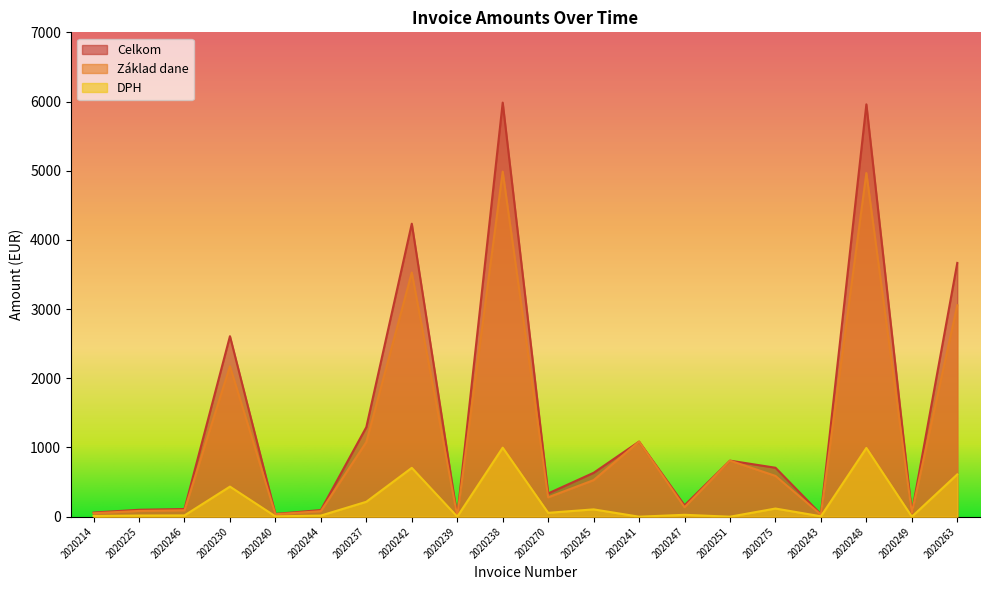

Rank the series at 2020275 from lowest to highest value.

DPH, Základ dane, Celkom